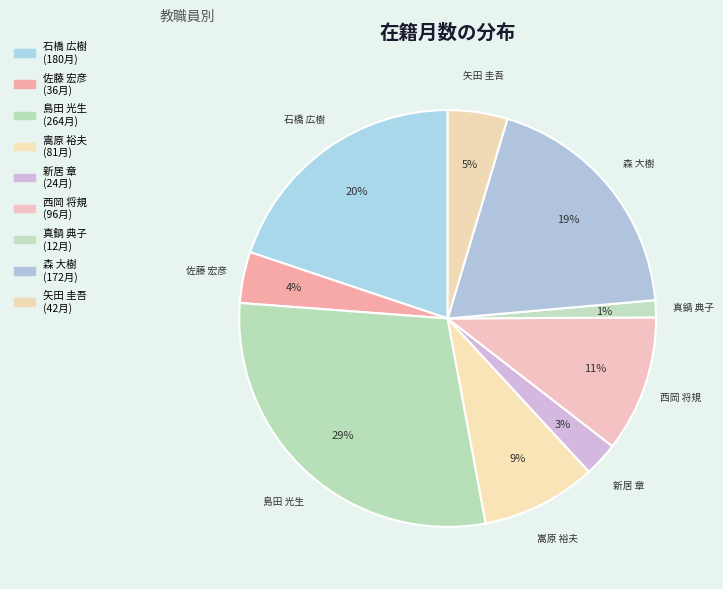

How many slices are in this pie chart?

9